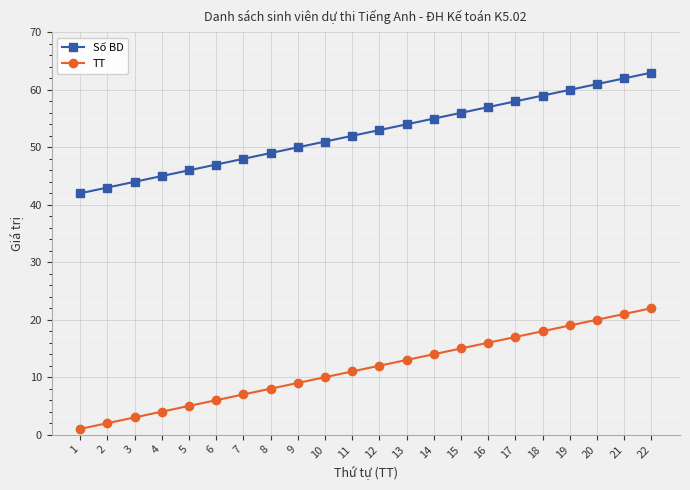

What is the smallest value displayed?

1